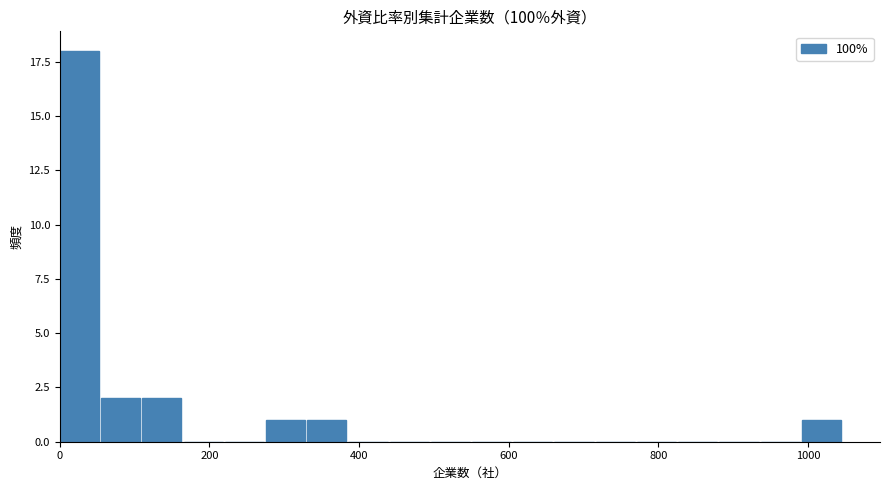

Around what value on the x-axis is the tallest bar? Give the approximate position of its centre, as read against the axis.

20